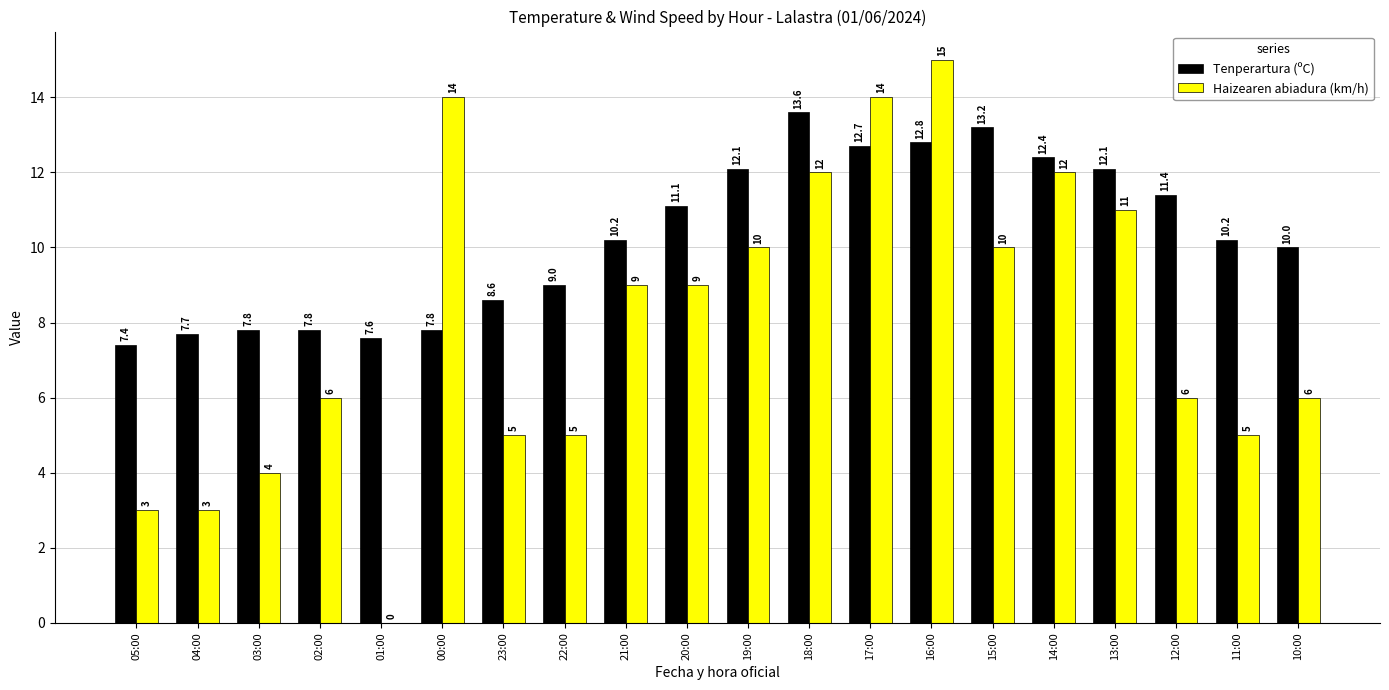

Between 05:00 and 18:00, which series saw the biggest shift?

Haizearen abiadura (km/h)